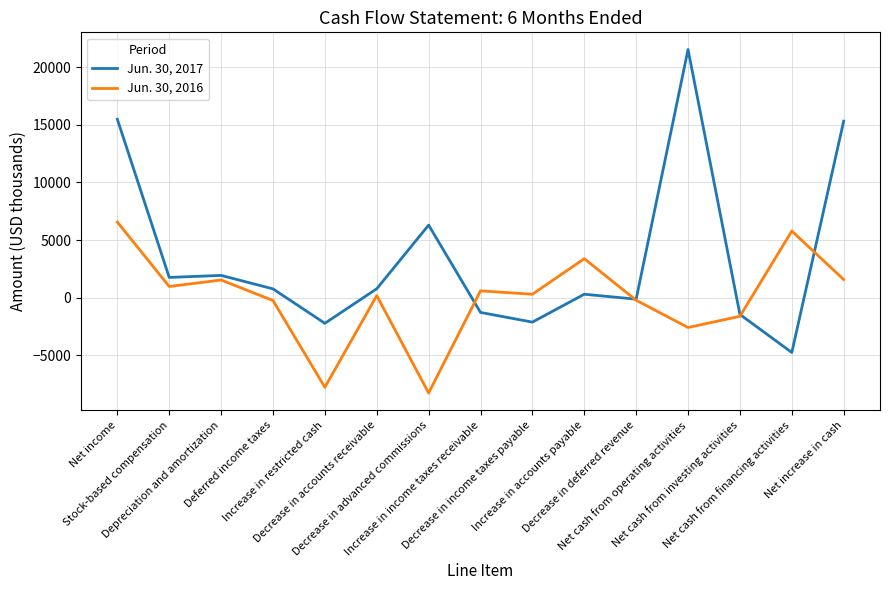

What is the difference between the maximum and minimum values in the Jun. 30, 2016 series?

14828